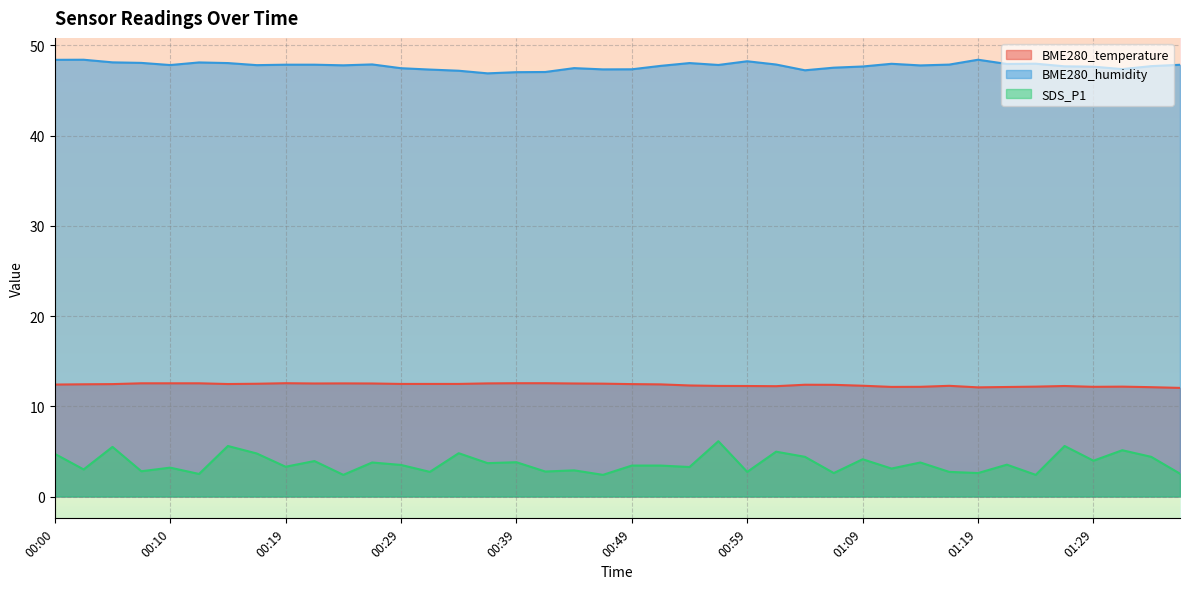

What is the maximum value for SDS_P1?

6.1